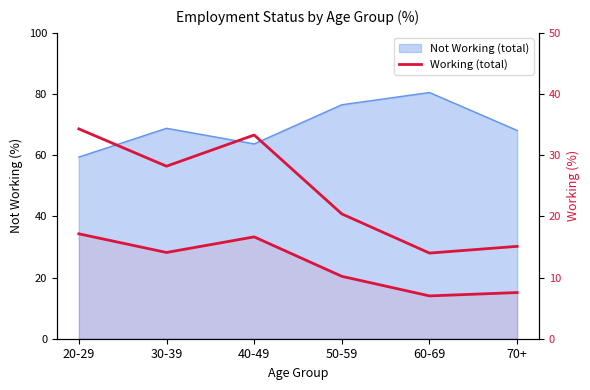

Reading left to right, extract all data points from this chart.

20-29=34.3	30-39=28.2	40-49=33.3	50-59=20.4	60-69=14.0	70+=15.1